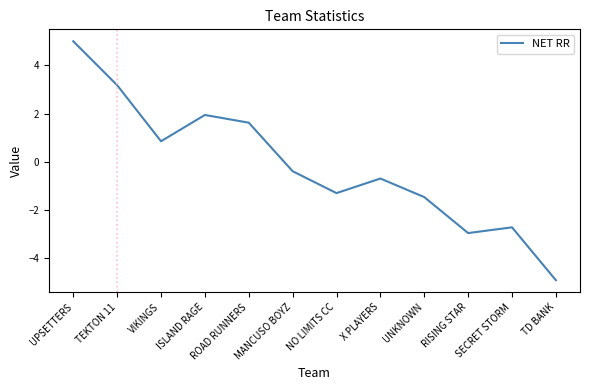

What is the average value?

-0.2